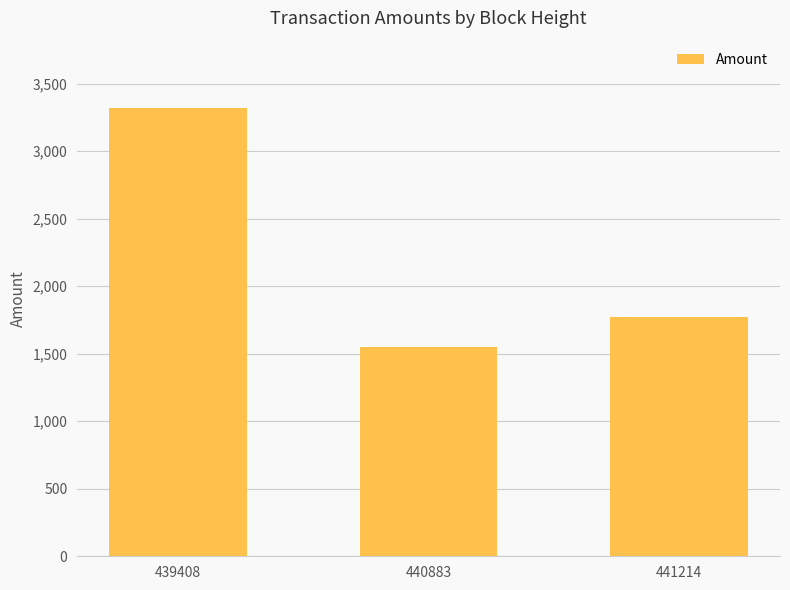

What is the minimum value shown in the chart?

1550.0